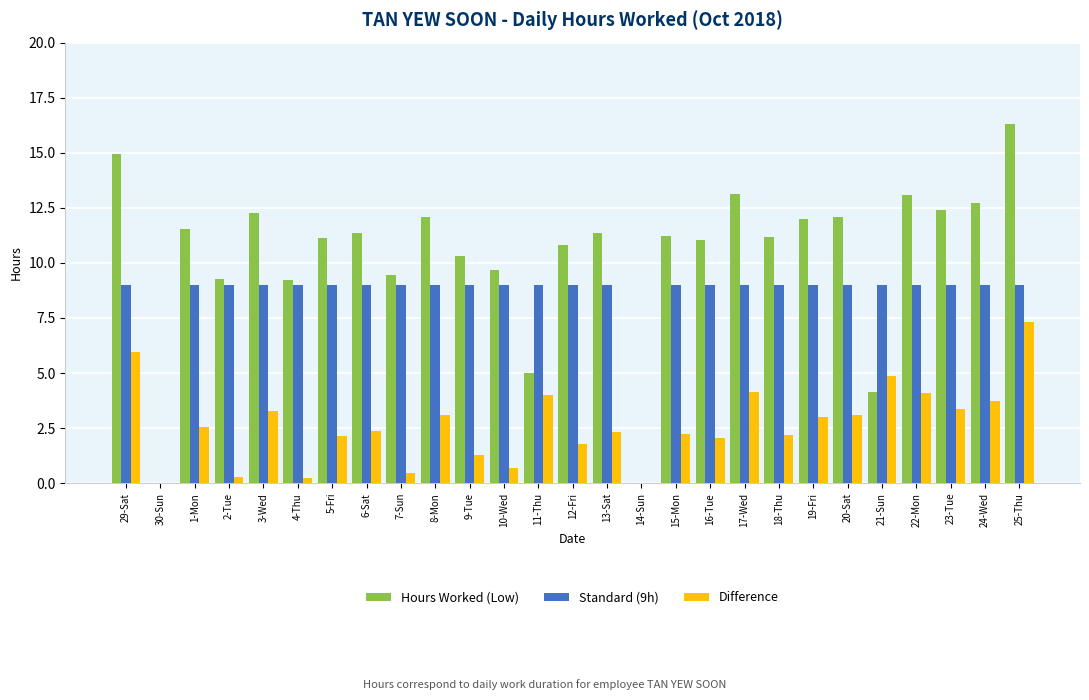

Count the number of data series in this chart.

3